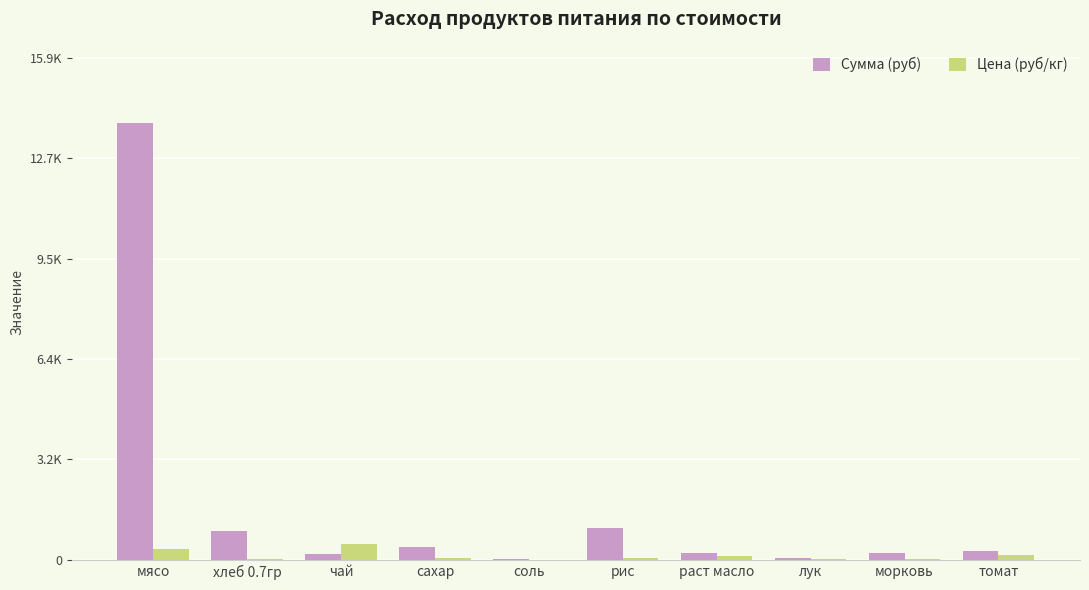

What is the label of the 4th bar from the right?

раст масло